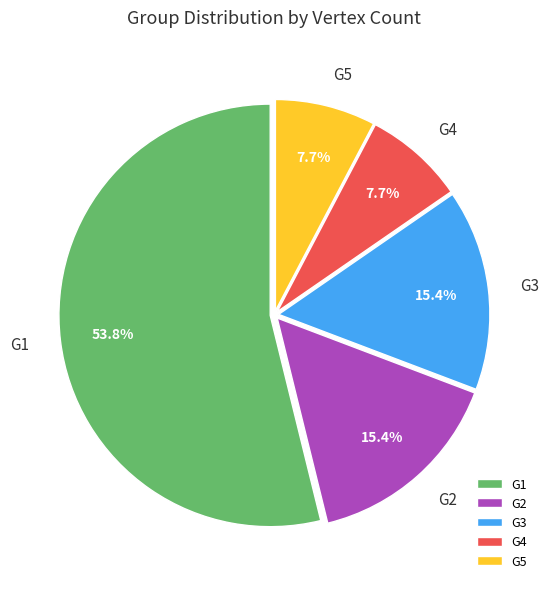

To the nearest percent, what is the difference between the G2 and G4 slice percentages?

8%